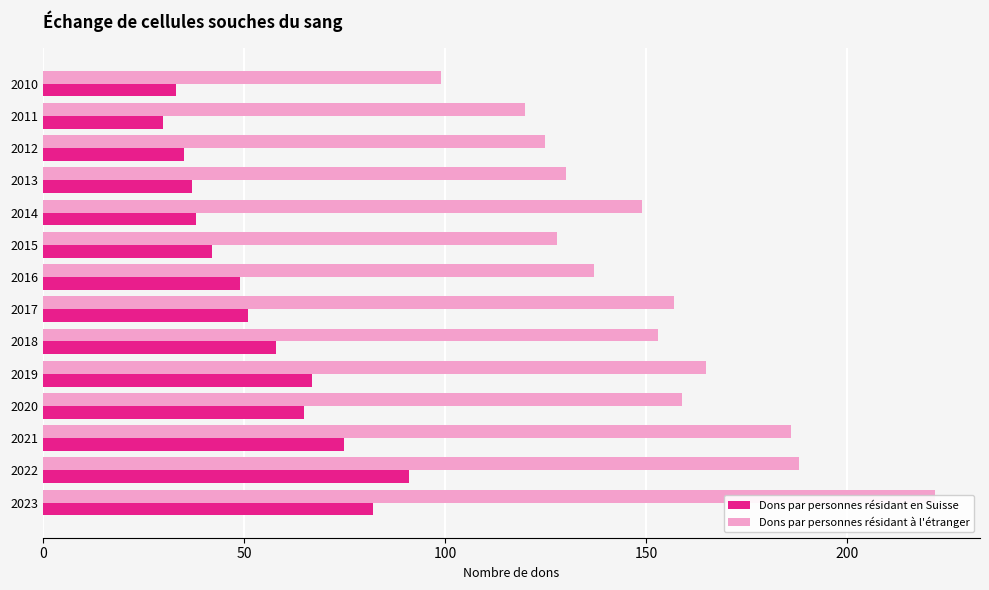

Which series has the widest spread of values?

Dons par personnes résidant à l'étranger